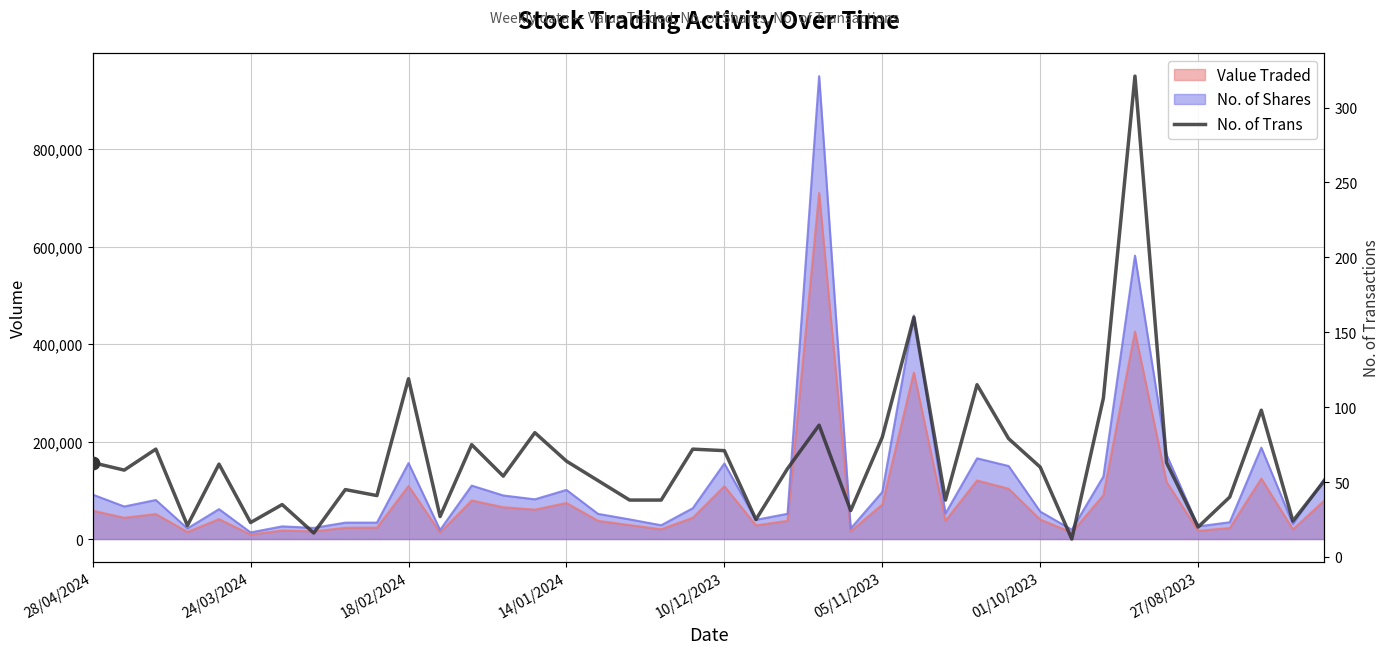

What is the change in value from 14 to 19?

-11